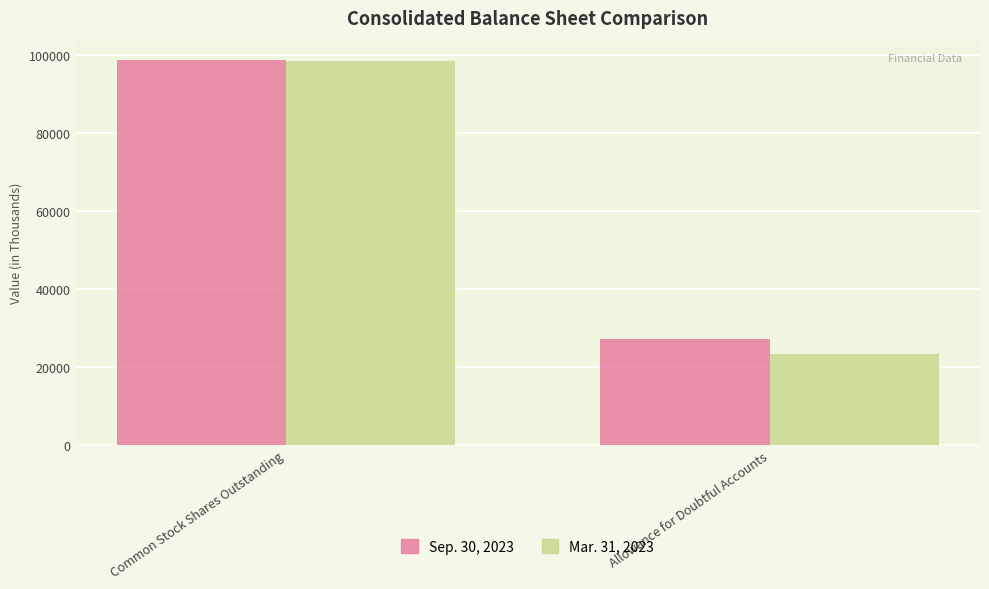

Rank the series by their maximum value, from lowest to highest.

Mar. 31, 2023, Sep. 30, 2023